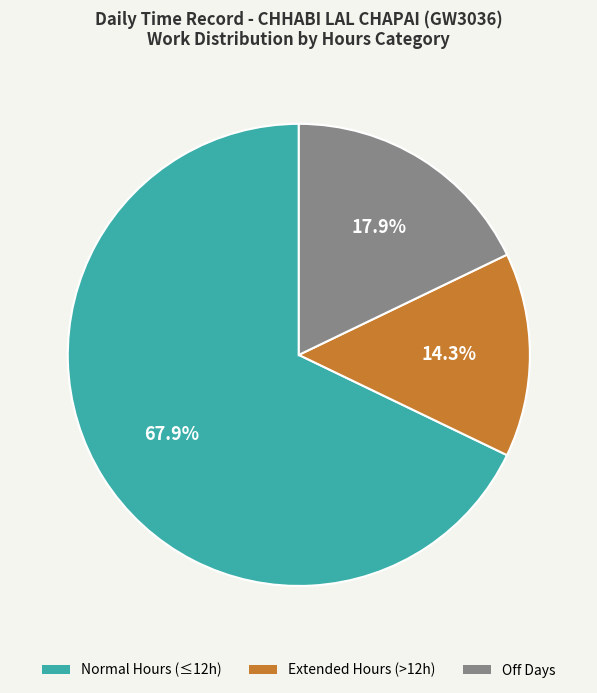

Combined, do Off Days and Normal Hours (≤12h) account for over 50%?

Yes